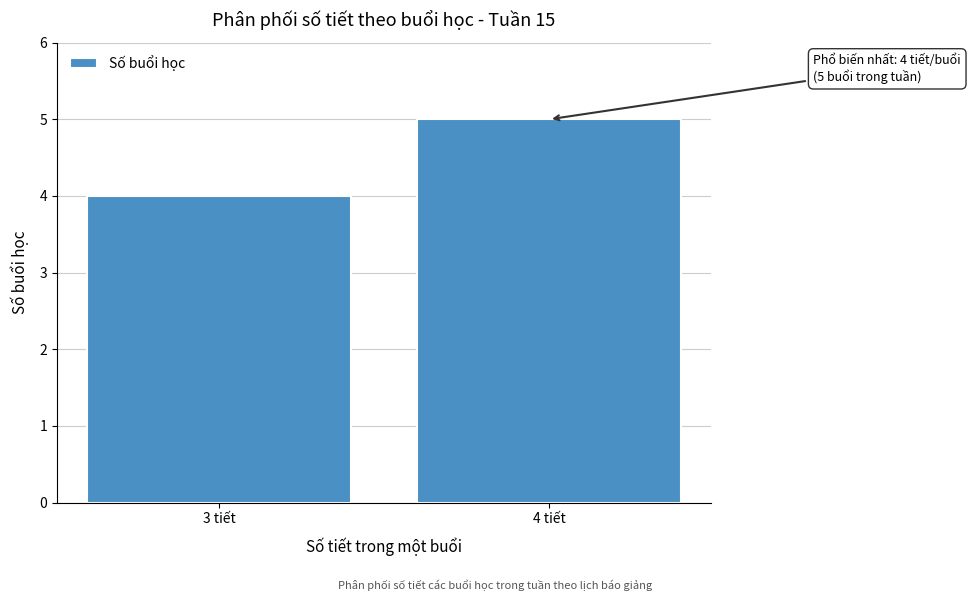

Reading right to left, list all the values displayed in this chart.

4 tiết=5	3 tiết=4